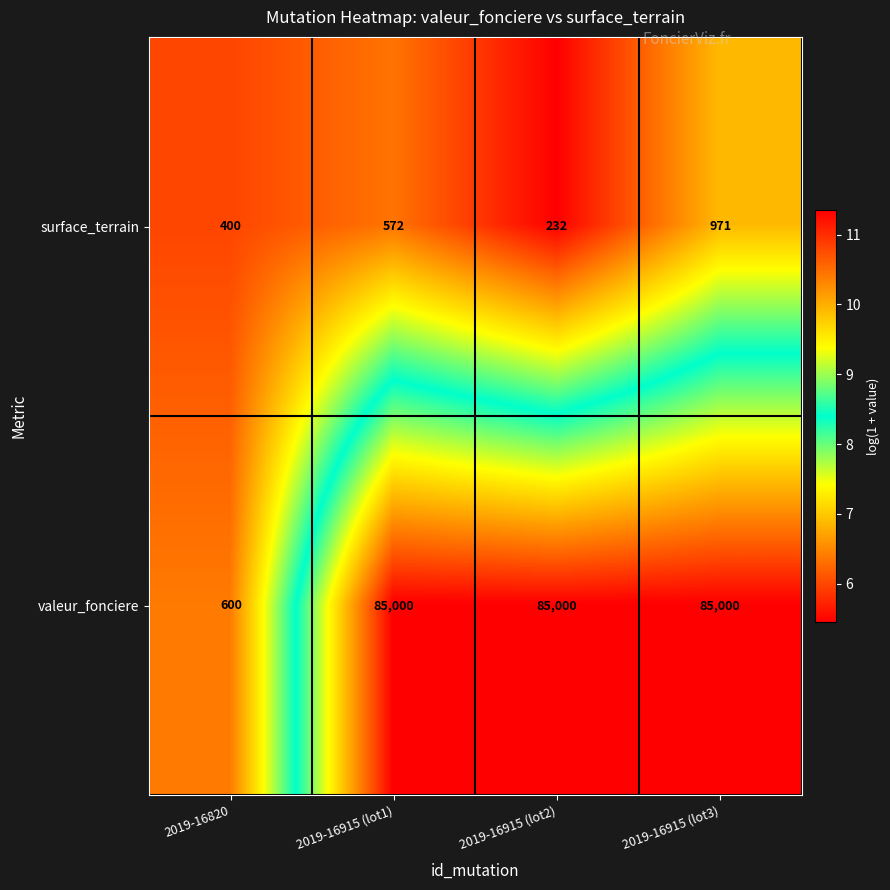

True or false: surface_terrain has a value of 572 at 2019-16915 (lot1).

True